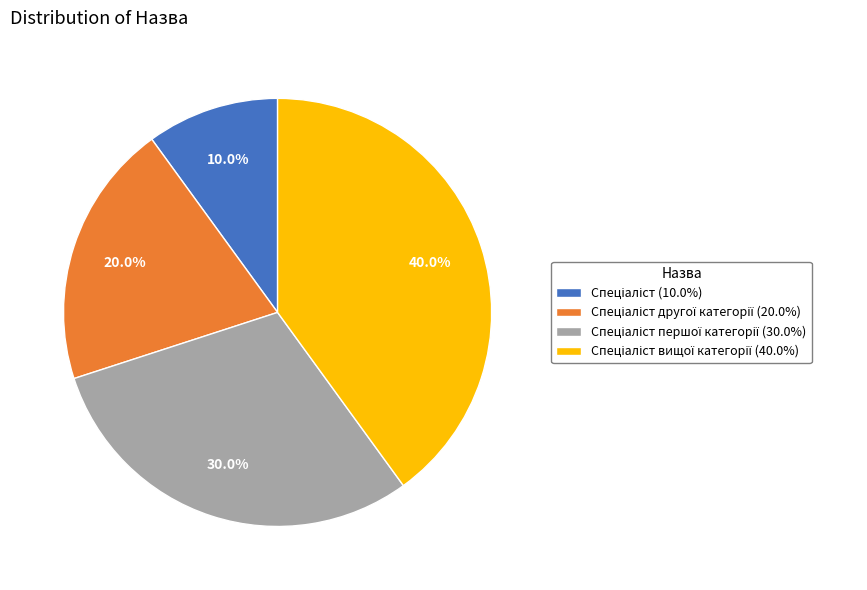

Does any single category account for the majority?

No